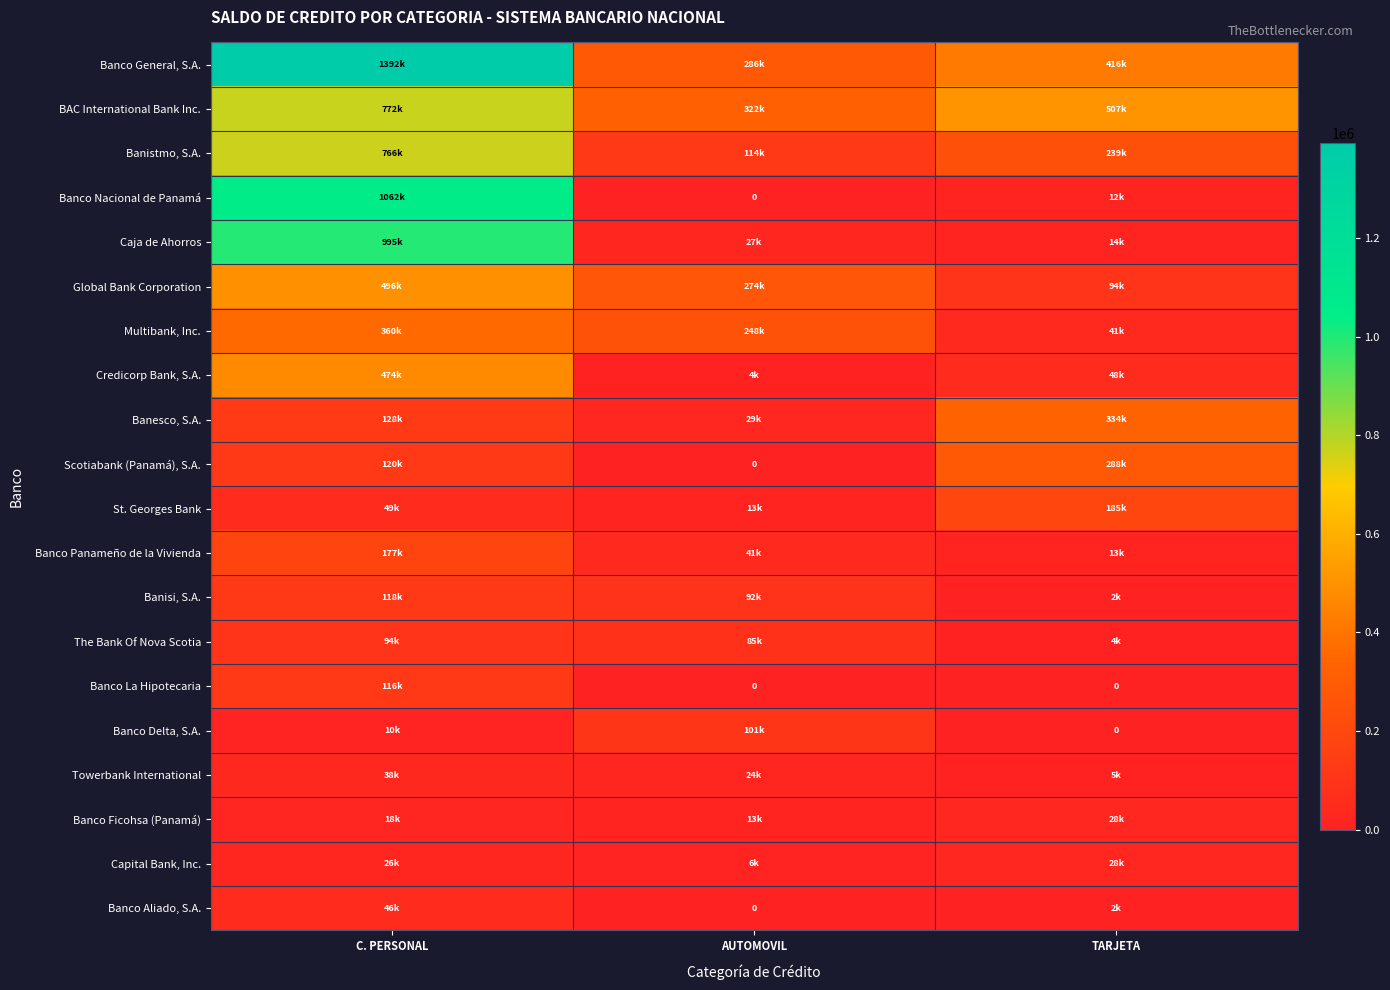

Where is BAC International Bank Inc. nearest to the value 547156?

TARJETA